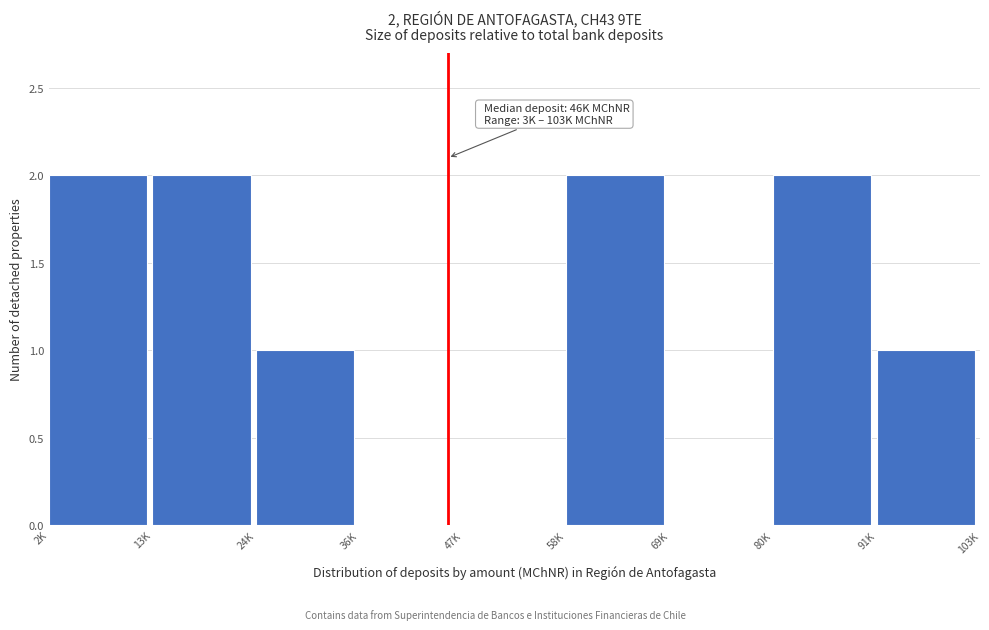

Reading left to right, extract all data points from this chart.

2K=2	13K=2	24K=1	36K=0	47K=0	58K=2	69K=0	80K=2	91K=1